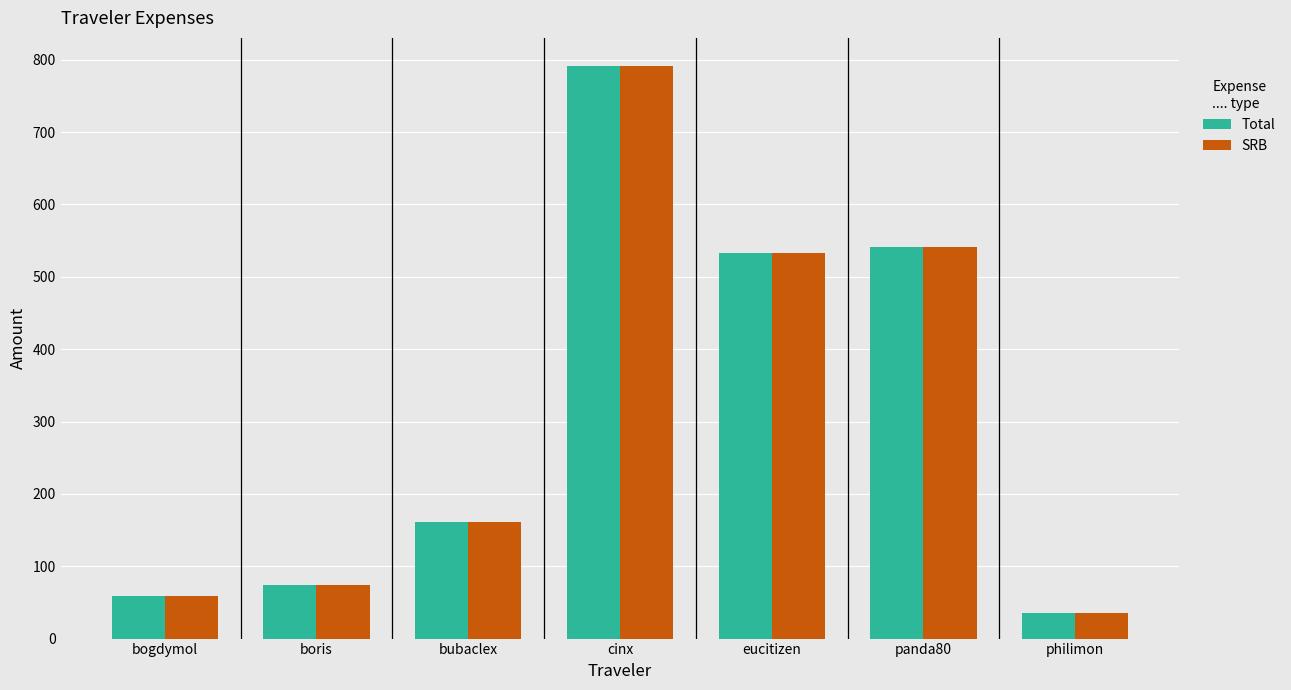

What is the approximate value of SRB at bogdymol?

59.0